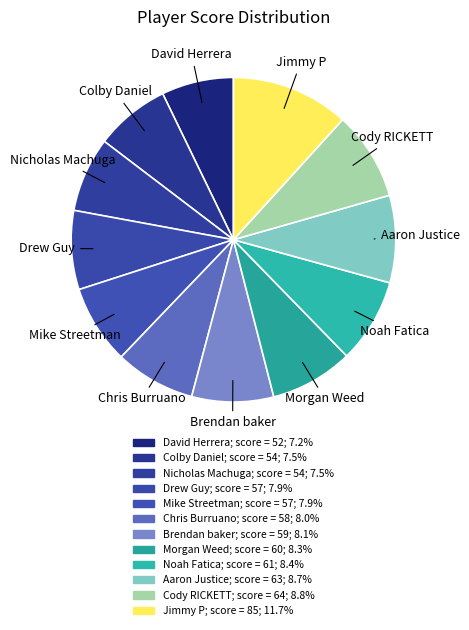

Is it true that Cody RICKETT is 9% of the pie?

True